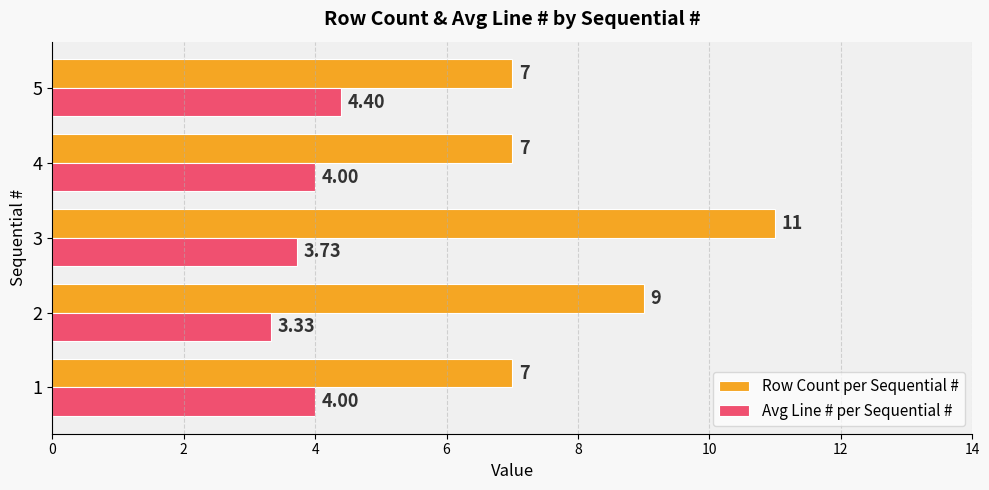

What is the sum of the Row Count per Sequential # values at 5 and 2?

16.0